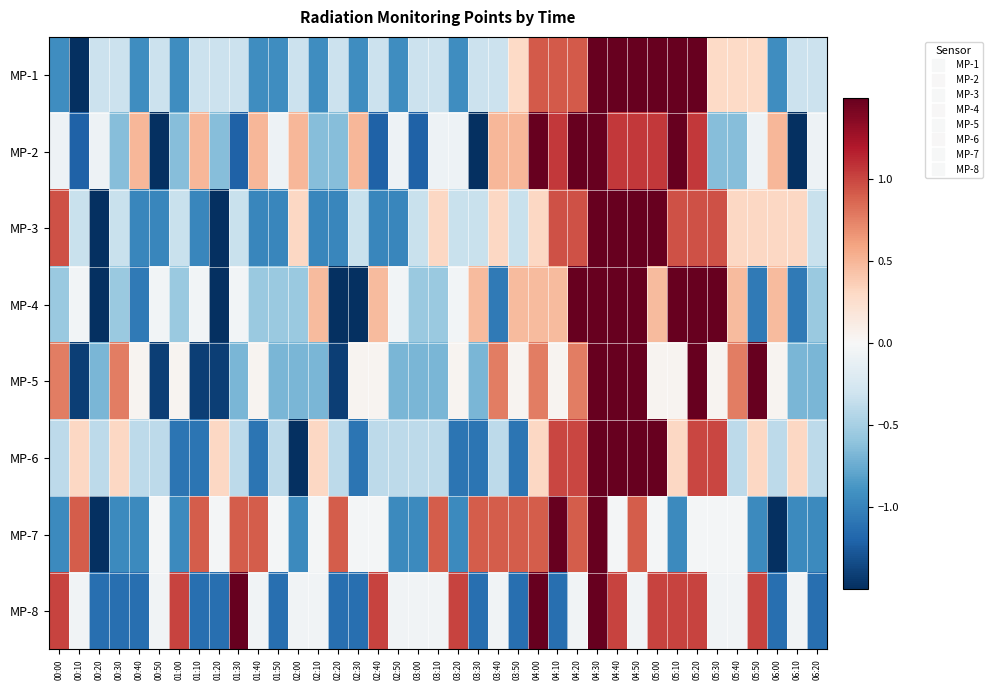

Reading right to left, list all the values displayed in this chart.

MP-1: 06:20=-0.3	06:10=-0.3	06:00=-0.9	05:50=0.3	05:40=0.3	05:30=0.3	05:20=2.2	05:10=1.5	05:00=2.2	04:50=2.2	04:40=2.2	04:30=1.5	04:20=0.9	04:10=0.9	04:00=0.9	03:50=0.3	03:40=-0.3	03:30=-0.3	03:20=-0.9	03:10=-0.3	03:00=-0.3	02:50=-0.9	02:40=-0.3	02:30=-0.9	02:20=-0.3	02:10=-0.9	02:00=-0.3	01:50=-0.9	01:40=-0.9	01:30=-0.3	01:20=-0.3	01:10=-0.3	01:00=-0.9	00:50=-0.3	00:40=-0.9	00:30=-0.3	00:20=-0.3	00:10=-1.6	00:00=-0.9
MP-2: 06:20=-0.1	06:10=-2.3	06:00=0.5	05:50=-0.1	05:40=-0.6	05:30=-0.6	05:20=1.1	05:10=1.6	05:00=1.1	04:50=1.1	04:40=1.1	04:30=1.6	04:20=1.6	04:10=1.1	04:00=1.6	03:50=0.5	03:40=0.5	03:30=-1.8	03:20=-0.1	03:10=-0.1	03:00=-1.2	02:50=-0.1	02:40=-1.2	02:30=0.5	02:20=-0.6	02:10=-0.6	02:00=0.5	01:50=-0.1	01:40=0.5	01:30=-1.2	01:20=-0.6	01:10=0.5	01:00=-0.6	00:50=-1.8	00:40=0.5	00:30=-0.6	00:20=-0.1	00:10=-1.2	00:00=-0.1
MP-3: 06:20=-0.3	06:10=0.3	06:00=0.3	05:50=0.3	05:40=0.3	05:30=1.0	05:20=1.0	05:10=1.0	05:00=1.6	04:50=2.2	04:40=2.2	04:30=1.6	04:20=1.0	04:10=1.0	04:00=0.3	03:50=-0.3	03:40=0.3	03:30=-0.3	03:20=-0.3	03:10=0.3	03:00=-0.3	02:50=-1.0	02:40=-1.0	02:30=-0.3	02:20=-1.0	02:10=-1.0	02:00=0.3	01:50=-1.0	01:40=-1.0	01:30=-0.3	01:20=-1.6	01:10=-1.0	01:00=-0.3	00:50=-1.0	00:40=-1.0	00:30=-0.3	00:20=-2.3	00:10=-0.3	00:00=1.0
MP-4: 06:20=-0.6	06:10=-1.1	06:00=0.5	05:50=-1.1	05:40=0.5	05:30=1.5	05:20=1.5	05:10=1.5	05:00=0.5	04:50=2.5	04:40=1.5	04:30=1.5	04:20=1.5	04:10=0.5	04:00=0.5	03:50=0.5	03:40=-1.1	03:30=0.5	03:20=-0.0	03:10=-0.6	03:00=-0.6	02:50=-0.0	02:40=0.5	02:30=-1.6	02:20=-1.6	02:10=0.5	02:00=-0.6	01:50=-0.6	01:40=-0.6	01:30=-0.0	01:20=-1.6	01:10=-0.0	01:00=-0.6	00:50=-0.0	00:40=-1.1	00:30=-0.6	00:20=-1.6	00:10=-0.0	00:00=-0.6
MP-5: 06:20=-0.7	06:10=-0.7	06:00=0.0	05:50=1.5	05:40=0.8	05:30=0.0	05:20=1.5	05:10=0.0	05:00=0.0	04:50=2.2	04:40=2.9	04:30=1.5	04:20=0.8	04:10=0.0	04:00=0.8	03:50=0.0	03:40=0.8	03:30=-0.7	03:20=0.0	03:10=-0.7	03:00=-0.7	02:50=-0.7	02:40=0.0	02:30=0.0	02:20=-1.4	02:10=-0.7	02:00=-0.7	01:50=-0.7	01:40=0.0	01:30=-0.7	01:20=-1.4	01:10=-1.4	01:00=0.0	00:50=-1.4	00:40=0.0	00:30=0.8	00:20=-0.7	00:10=-1.4	00:00=0.8
MP-6: 06:20=-0.4	06:10=0.3	06:00=-0.4	05:50=0.3	05:40=-0.4	05:30=1.0	05:20=1.0	05:10=0.3	05:00=2.4	04:50=2.4	04:40=2.4	04:30=1.7	04:20=1.0	04:10=1.0	04:00=0.3	03:50=-1.1	03:40=-0.4	03:30=-1.1	03:20=-1.1	03:10=-0.4	03:00=-0.4	02:50=-0.4	02:40=-0.4	02:30=-1.1	02:20=-0.4	02:10=0.3	02:00=-1.8	01:50=-0.4	01:40=-1.1	01:30=-0.4	01:20=0.3	01:10=-1.1	01:00=-1.1	00:50=-0.4	00:40=-0.4	00:30=0.3	00:20=-0.4	00:10=0.3	00:00=-0.4
MP-7: 06:20=-1.0	06:10=-1.0	06:00=-1.9	05:50=-1.0	05:40=-0.0	05:30=-0.0	05:20=-0.0	05:10=-1.0	05:00=-0.0	04:50=0.9	04:40=-0.0	04:30=2.8	04:20=0.9	04:10=1.8	04:00=0.9	03:50=0.9	03:40=0.9	03:30=0.9	03:20=-1.0	03:10=0.9	03:00=-1.0	02:50=-1.0	02:40=-0.0	02:30=-0.0	02:20=0.9	02:10=-0.0	02:00=-1.0	01:50=-0.0	01:40=0.9	01:30=0.9	01:20=-0.0	01:10=0.9	01:00=-1.0	00:50=-0.0	00:40=-1.0	00:30=-1.0	00:20=-1.9	00:10=0.9	00:00=-1.0
MP-8: 06:20=-1.1	06:10=-0.1	06:00=-1.1	05:50=1.0	05:40=-0.1	05:30=-0.1	05:20=1.0	05:10=1.0	05:00=1.0	04:50=-0.1	04:40=1.0	04:30=2.1	04:20=-0.1	04:10=-1.1	04:00=2.1	03:50=-1.1	03:40=-0.1	03:30=-1.1	03:20=1.0	03:10=-0.1	03:00=-0.1	02:50=-0.1	02:40=1.0	02:30=-1.1	02:20=-1.1	02:10=-0.1	02:00=-0.1	01:50=-1.1	01:40=-0.1	01:30=2.1	01:20=-1.1	01:10=-1.1	01:00=1.0	00:50=-0.1	00:40=-1.1	00:30=-1.1	00:20=-1.1	00:10=-0.1	00:00=1.0